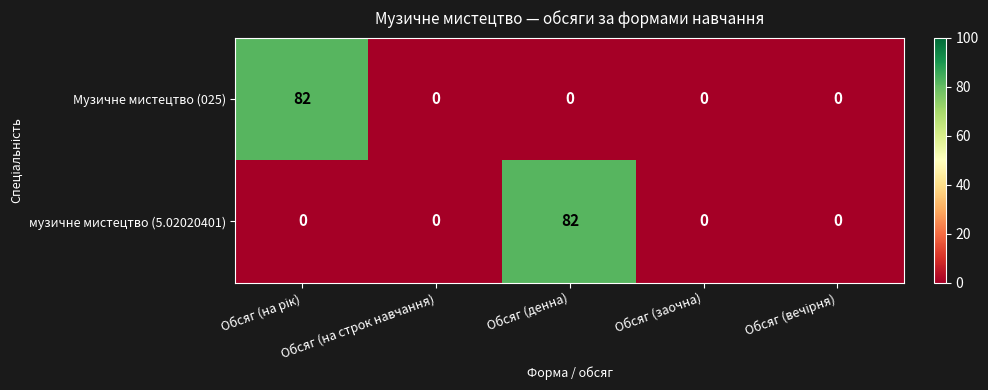

Count the number of categories in the chart.

5